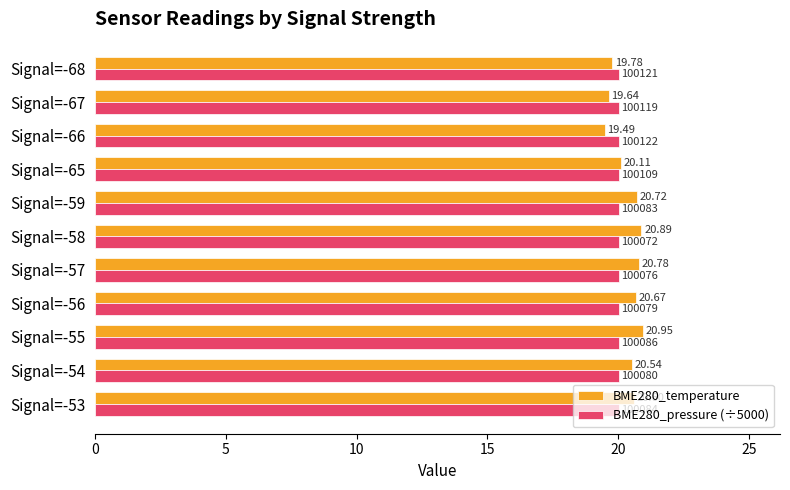

Which series has the largest range (max minus min)?

BME280_temperature